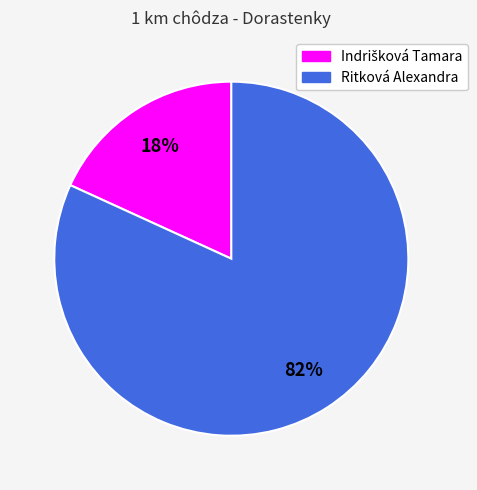

The Ritková Alexandra slice represents 82% of the pie. True or false?

True